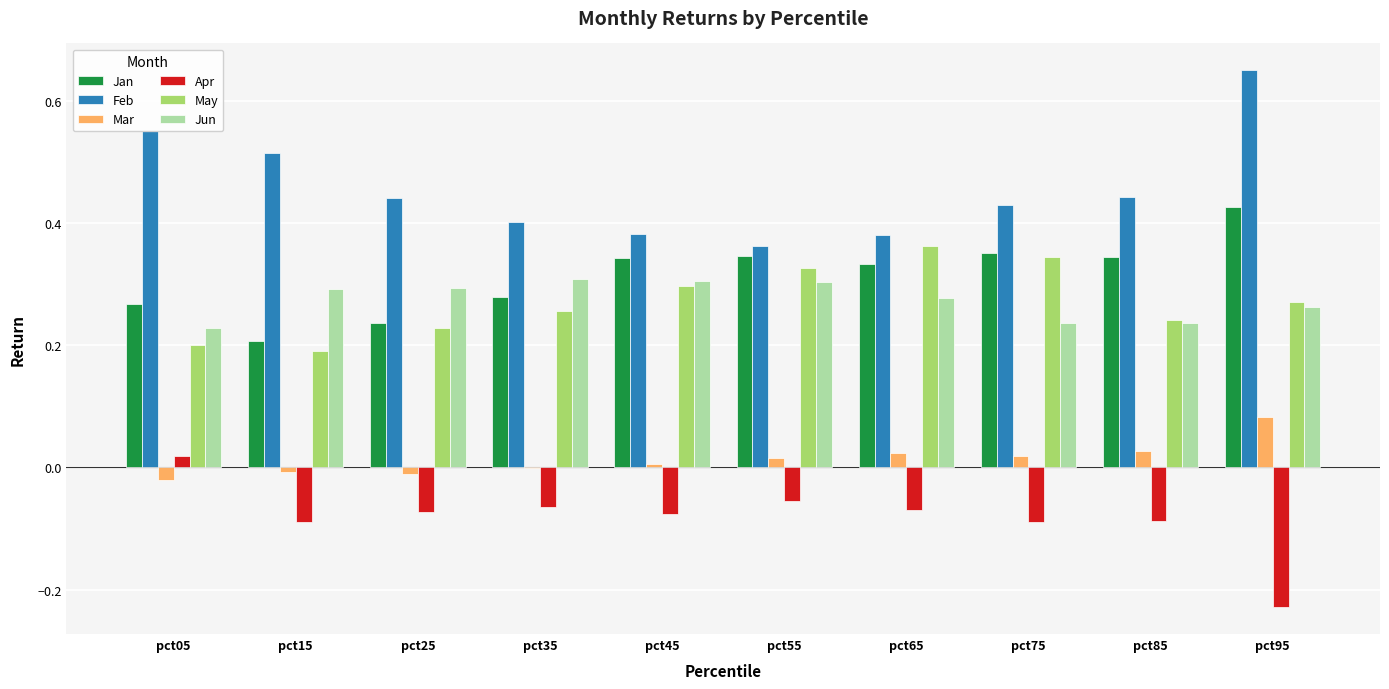

Where is Feb nearest to the value 0?

pct55